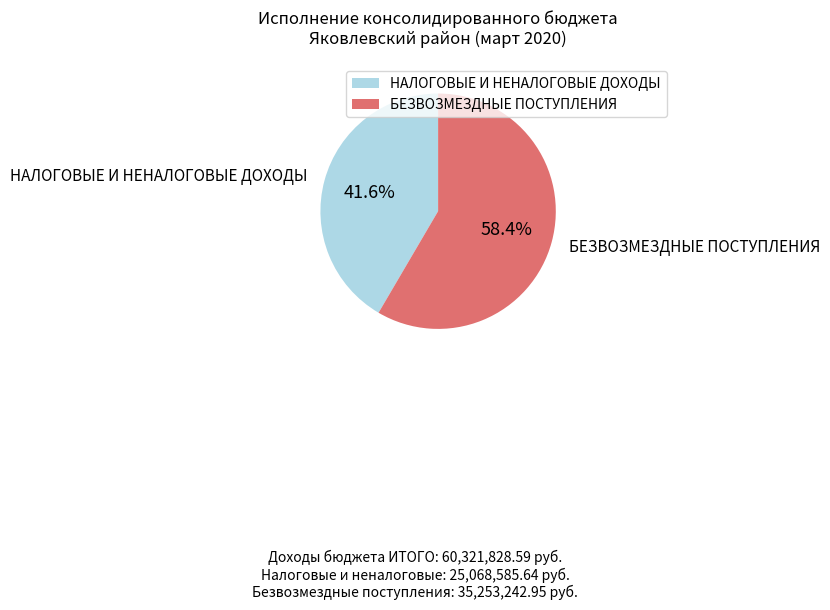

To the nearest percent, what is the combined percentage of НАЛОГОВЫЕ И НЕНАЛОГОВЫЕ ДОХОДЫ and БЕЗВОЗМЕЗДНЫЕ ПОСТУПЛЕНИЯ?

100%